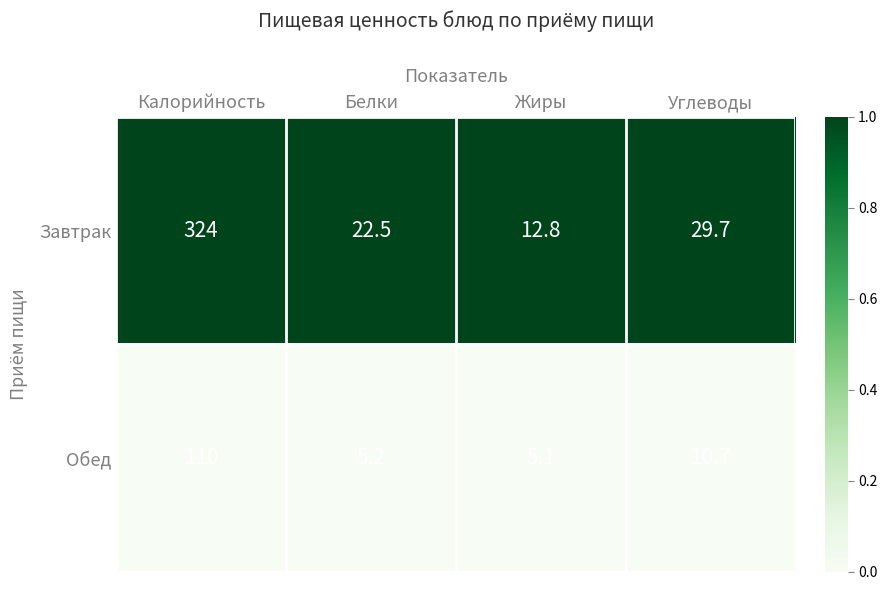

What value does the Завтрак series have at Белки?

22.5